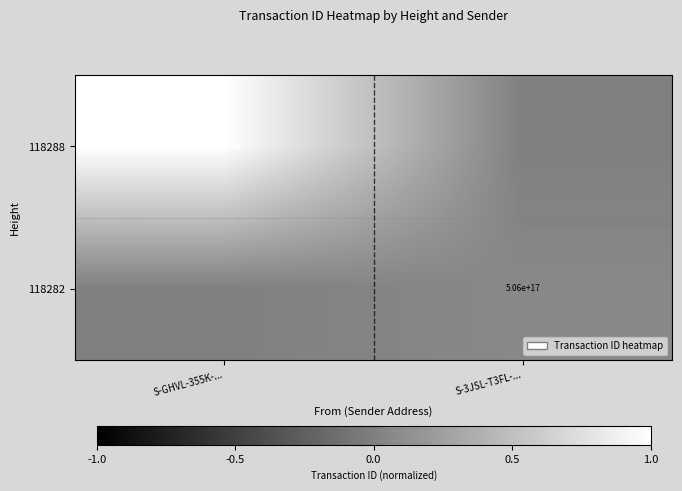

At which category is the sum across all series the highest?

S-GHVL-355K-...